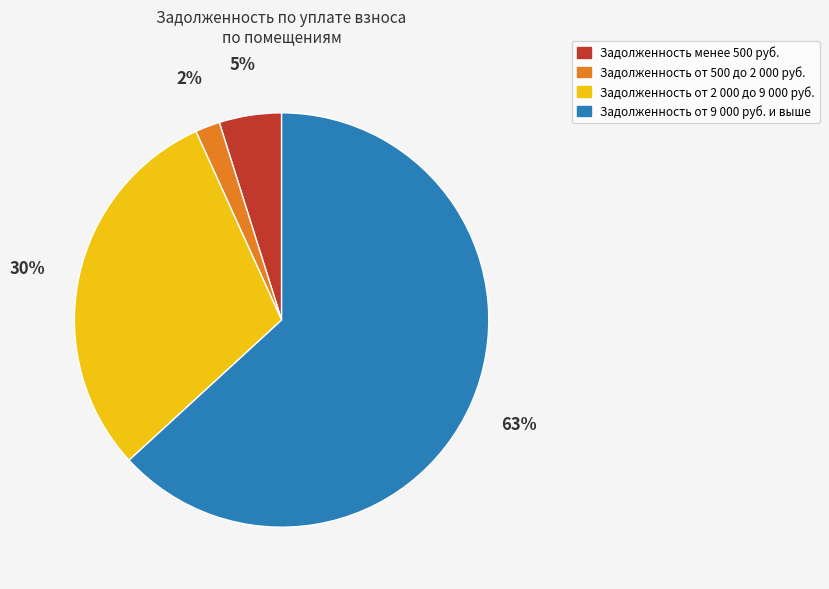

To the nearest percent, what is the average slice percentage?

25%